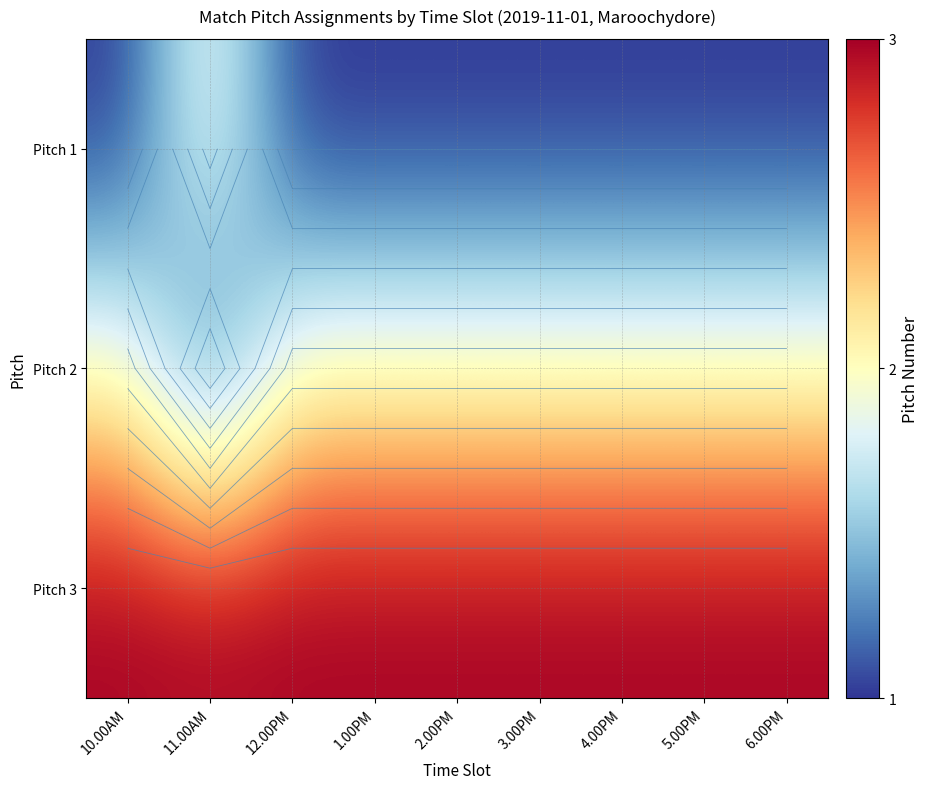

List the series in order of their peak value, highest first.

Pitch 3, Pitch 1, Pitch 2